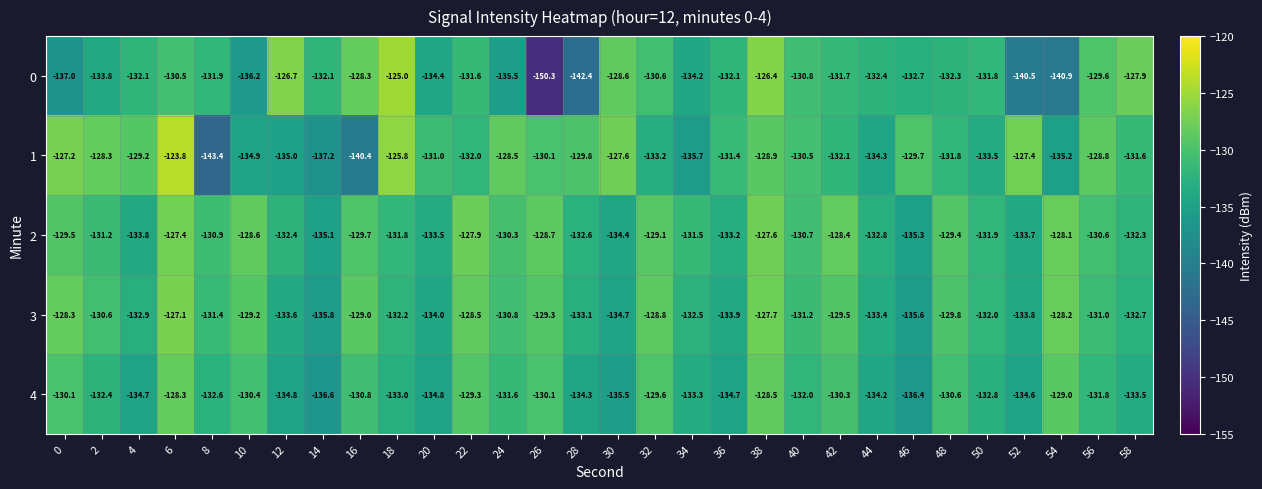

Where is 1 nearest to the value -133?

32